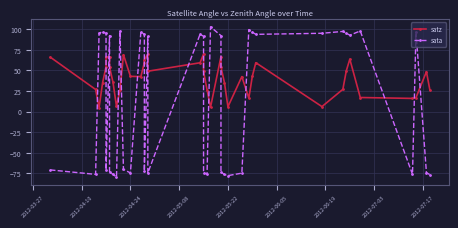

How many intersections are there between sata and satz?

18